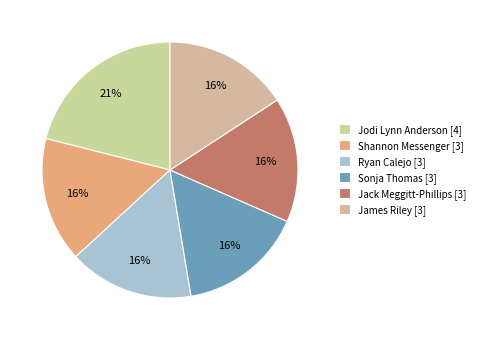

The Jodi Lynn Anderson [4] slice represents 11% of the pie. True or false?

False